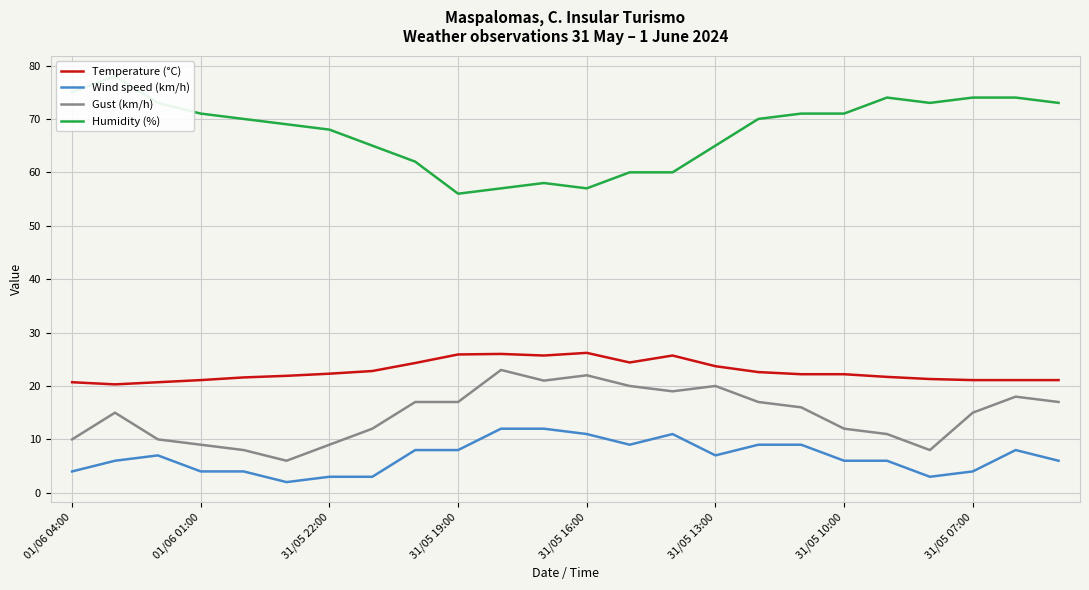

What is the label of the 15th point from the left?

14